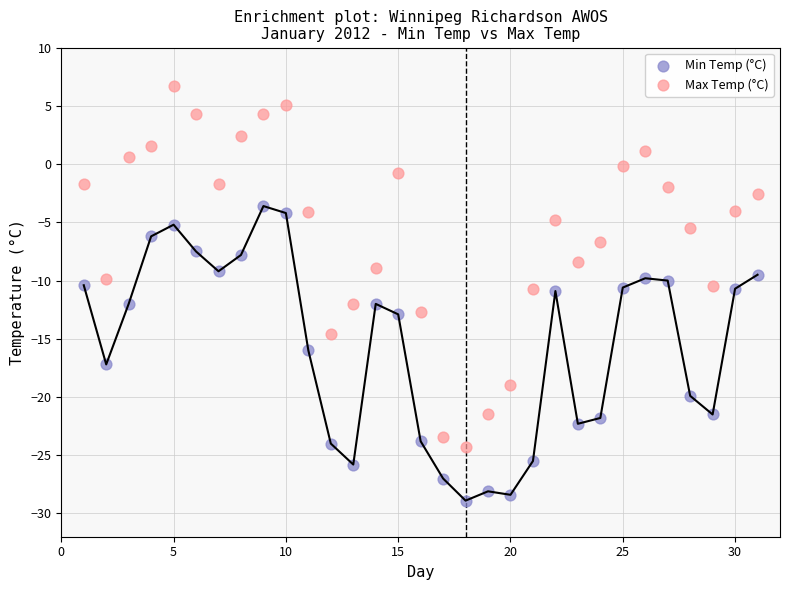

What is the X range (max minus min) for the scatter plot?

30.0